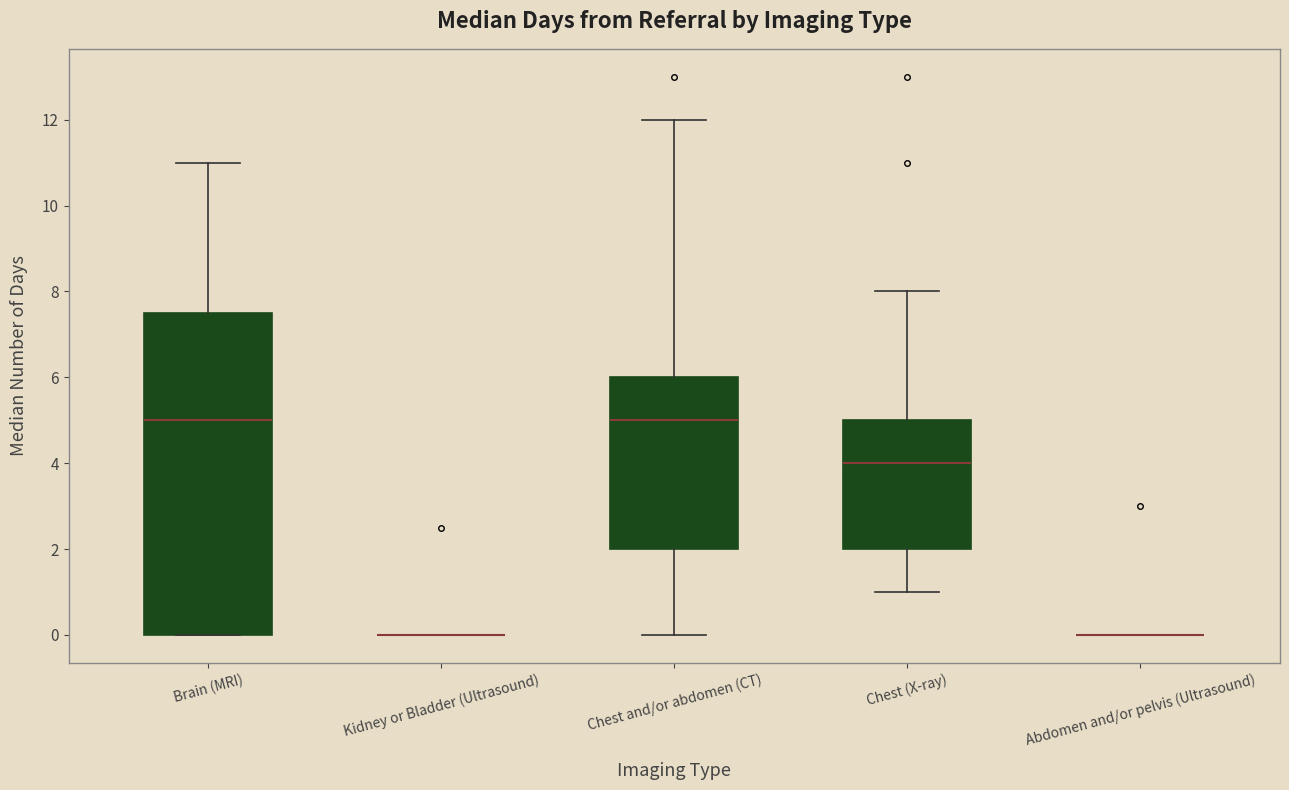

Where does the median line of the box for Brain (MRI) sit on the y-axis? The values are not printed on the chart, so give them approximately, as read against the axis.

5.0